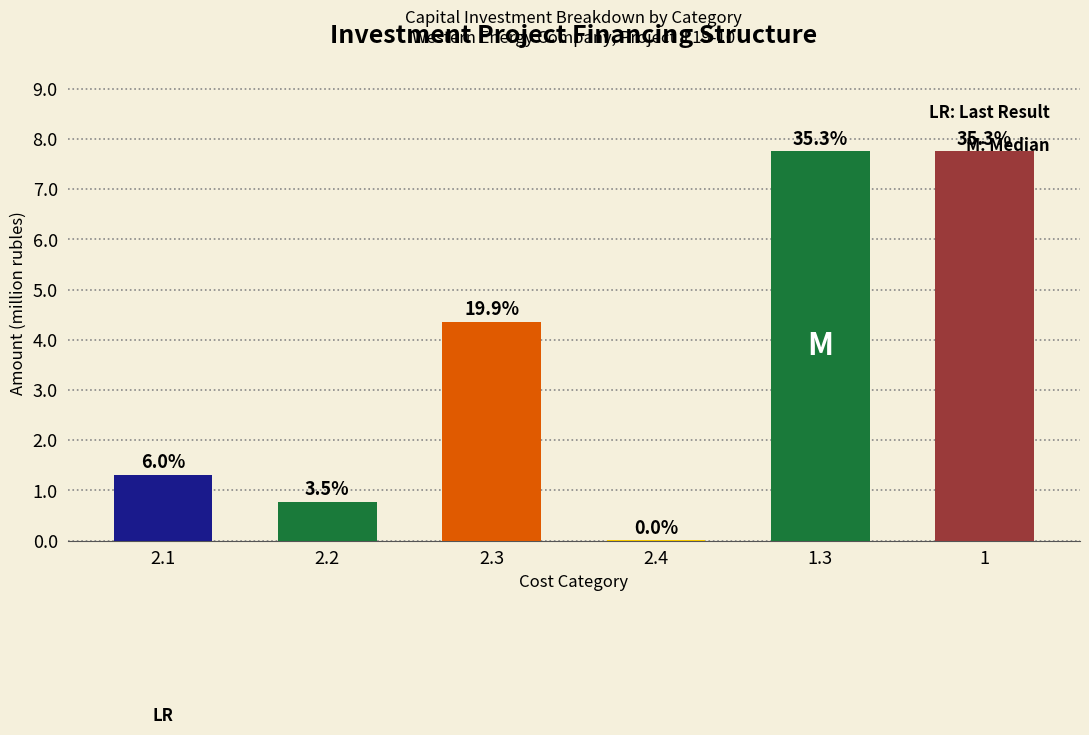

What position from the left is 2.2?

2